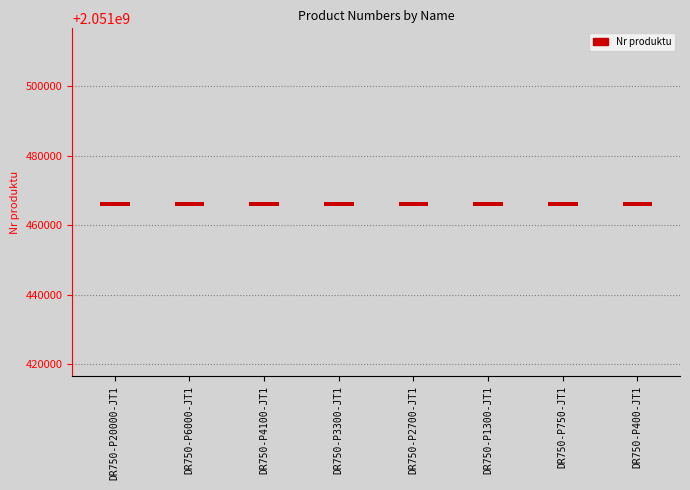

Rank the categories by value from lowest to highest.

DR750-P400-JT1, DR750-P750-JT1, DR750-P1300-JT1, DR750-P2700-JT1, DR750-P3300-JT1, DR750-P4100-JT1, DR750-P6000-JT1, DR750-P20000-JT1